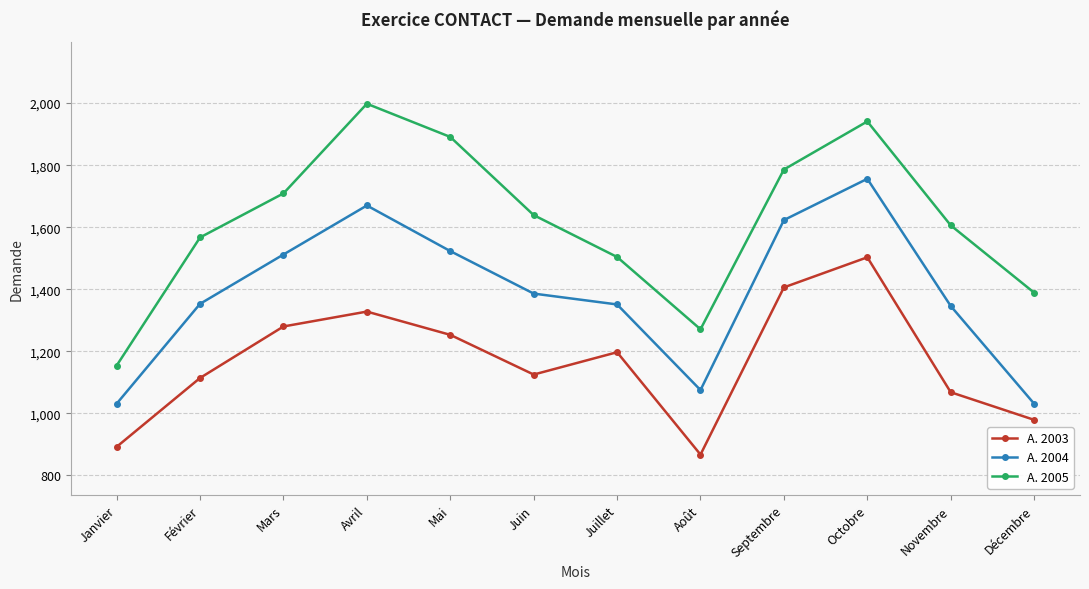

What is the value of the A. 2003 point at the 1st from the left?

892